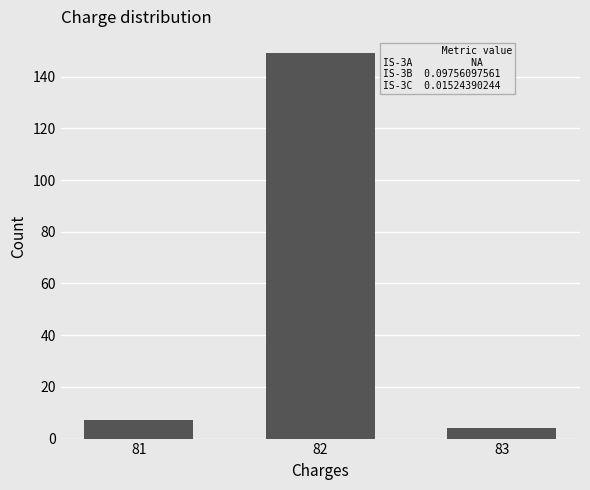

Reading left to right, what are all the values shown in this chart?

7	149	4